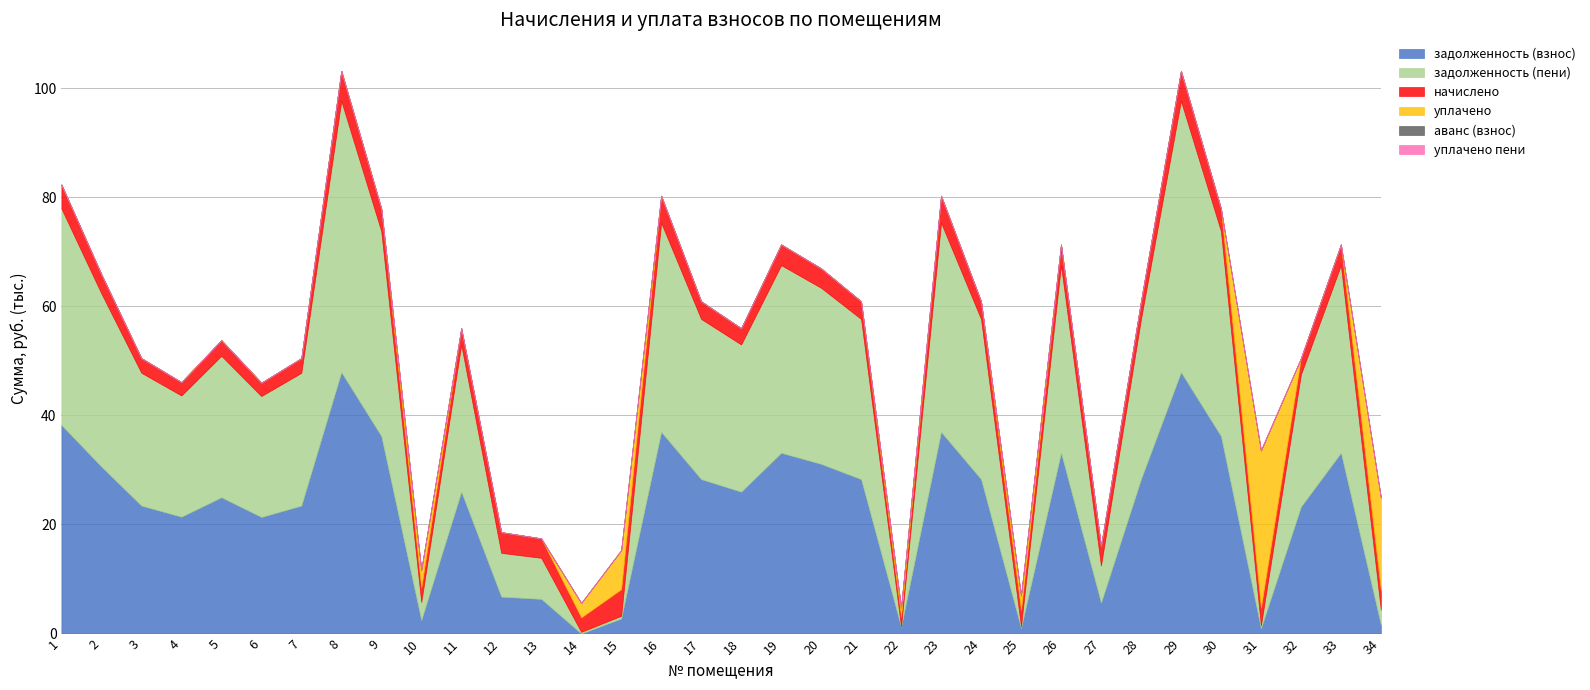

Reading left to right, list all the values displayed in this chart.

задолженность (взнос): 38241.0	30592.8	23454.5	21415.0	24984.1	21363.9	23454.5	47928.7	36201.5	2447.7	26003.9	6760.0	6344.0	0.0	2743.6	36966.4	28298.5	26003.9	33142.2	31102.7	28298.5	1204.9	36966.4	28298.5	993.8	33142.2	5640.9	28298.5	47928.7	36201.5	928.6	23253.9	33142.2	1586.0
задолженность (пени): 39703.5	31762.8	24351.5	22234.0	25939.6	22181.0	24351.5	49761.7	37586.0	3319.3	26998.4	8027.5	7533.5	295.1	501.0	38380.2	29380.7	26998.4	34409.7	32292.2	29380.7	126.2	38380.2	29380.7	331.5	34409.7	6830.4	29380.7	49761.7	37586.0	562.9	24248.4	34409.7	2775.5
начислено: 4387.5	3510.0	2691.0	2457.0	2866.5	2451.2	2691.0	5499.0	4153.5	2614.9	2983.5	3802.5	3568.5	2655.9	4873.1	4947.7	3246.8	2983.5	3802.5	3568.5	3246.8	1766.7	4947.7	3246.8	2983.5	3802.5	3568.5	3246.8	5499.0	4153.5	3246.8	2983.5	3802.5	3568.5
уплачено: 0.0	0.0	0.0	0.0	0.0	0.0	0.0	0.0	0.0	3290.0	0.0	0.0	0.0	2655.9	7158.9	0.0	0.0	0.0	0.0	0.0	0.0	1667.5	0.0	0.0	2663.1	0.0	0.0	0.0	0.0	0.0	28817.8	0.0	0.0	17015.7
аванс (взнос): 0.0	0.0	0.0	0.0	0.0	0.0	0.0	0.0	0.0	0.0	0.0	0.0	0.0	0.0	0.0	0.0	0.0	0.0	0.0	0.0	0.0	0.0	0.0	0.0	0.0	0.0	0.0	0.0	0.0	0.0	0.0	0.0	0.0	0.0
уплачено пени: 0.0	0.0	0.0	0.0	0.0	0.0	0.0	0.0	0.0	0.0	0.0	0.0	0.0	0.0	0.0	0.0	0.0	0.0	0.0	0.0	0.0	32.5	0.0	0.0	9.9	0.0	0.0	0.0	0.0	0.0	211.8	0.0	0.0	0.3